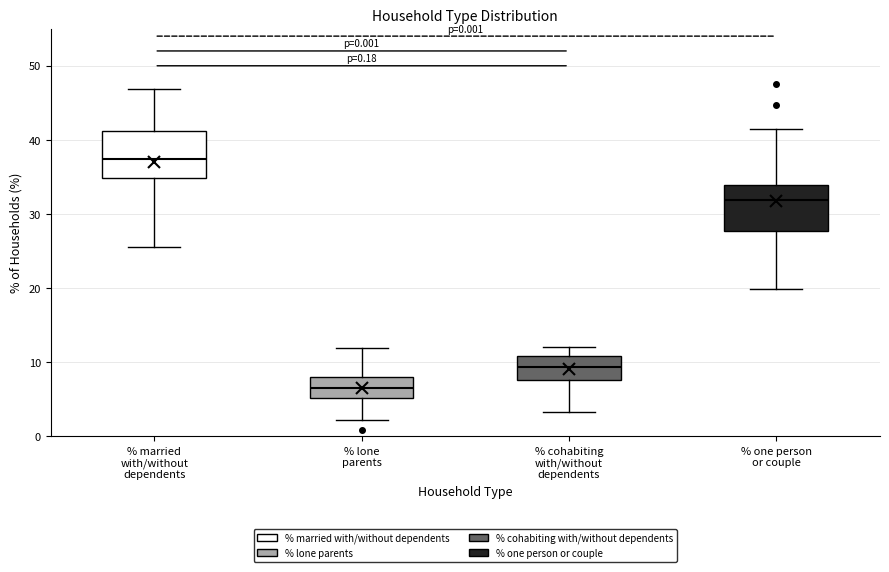

Reading left to right, transcribe this box plot: for each box, give where its median line is, the range the box spans, and where its two whiskers end, as read against the y-axis. The values are not printed on the chart, so give them approximately, as read against the axis.

% married with/without dependents: median 37, box 35 to 41, whiskers 25 to 47
% lone parents: median 7, box 5 to 8, whiskers 2 to 12
% cohabiting with/without dependents: median 9, box 8 to 11, whiskers 3 to 12
% one person or couple: median 32, box 28 to 34, whiskers 20 to 41